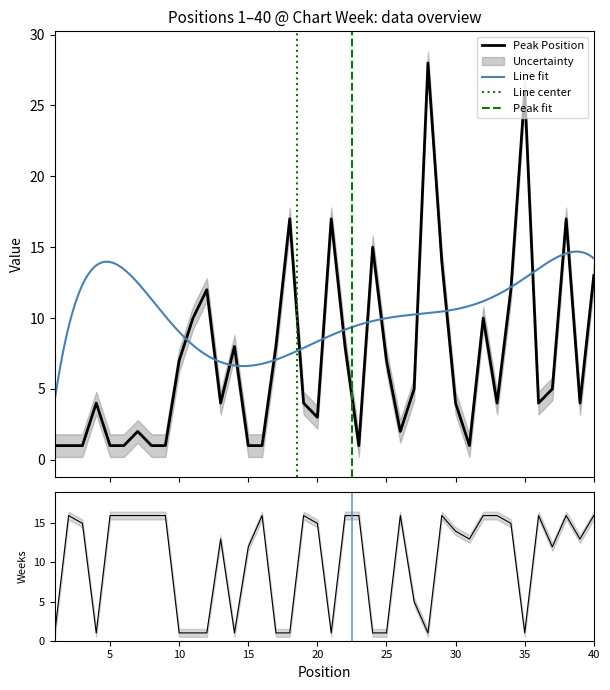

Does the chart have visible grid lines?

No